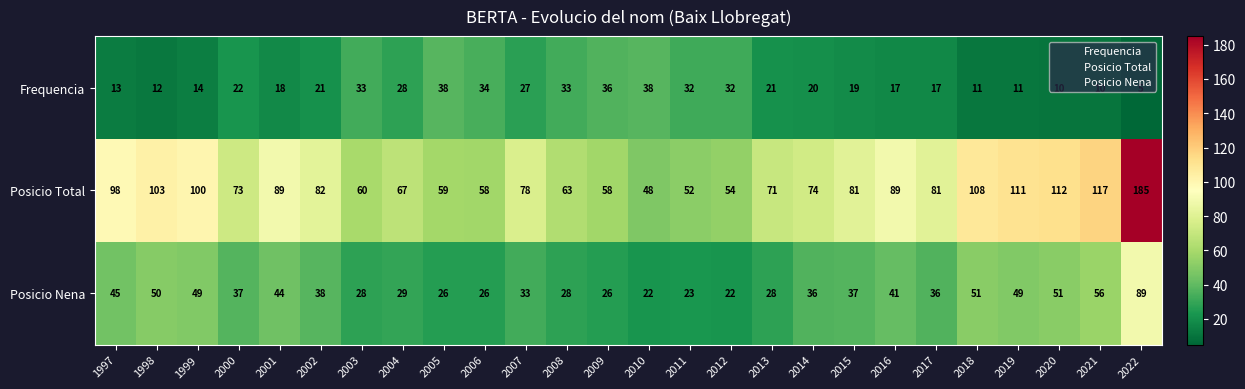

Rank the series by their average value, from lowest to highest.

Frequencia, Posicio Nena, Posicio Total